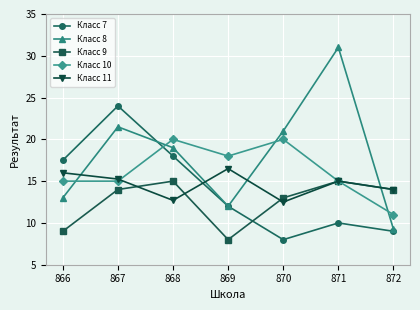

At how many categories does at least one series exceed 15?

6